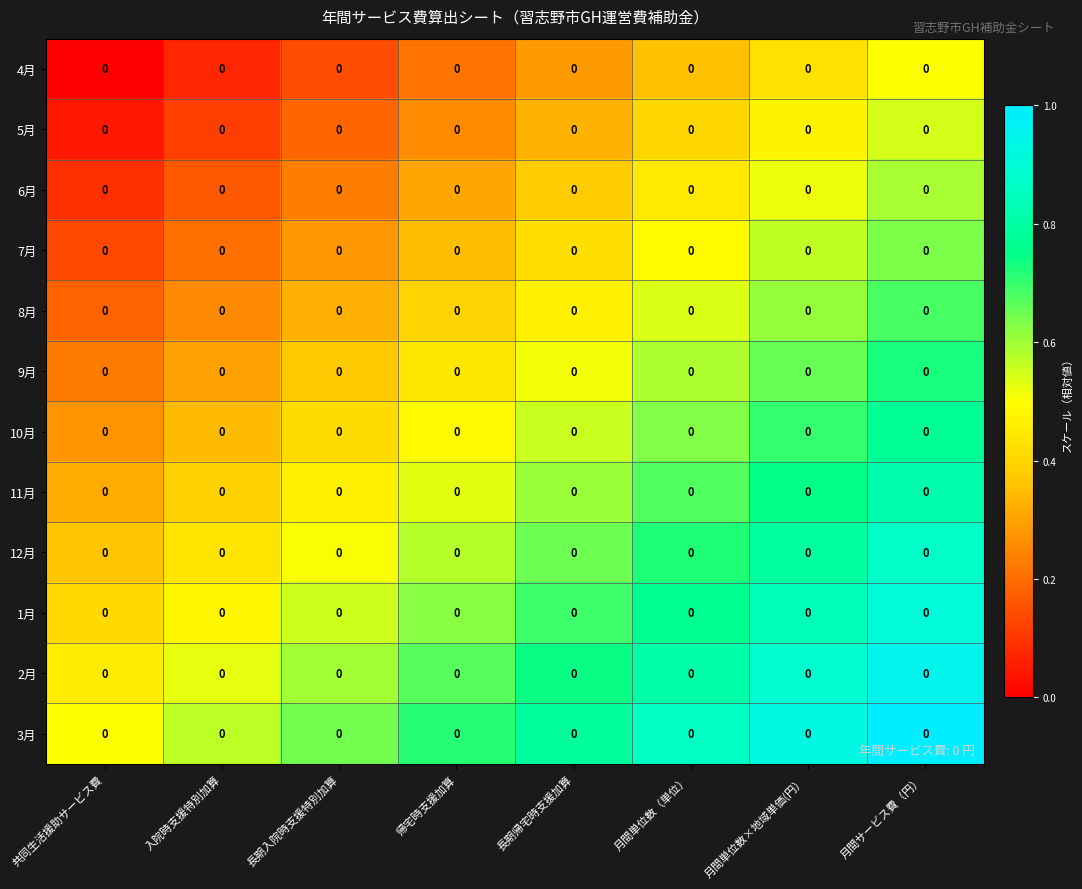

What is the maximum value shown in the chart?

1.0